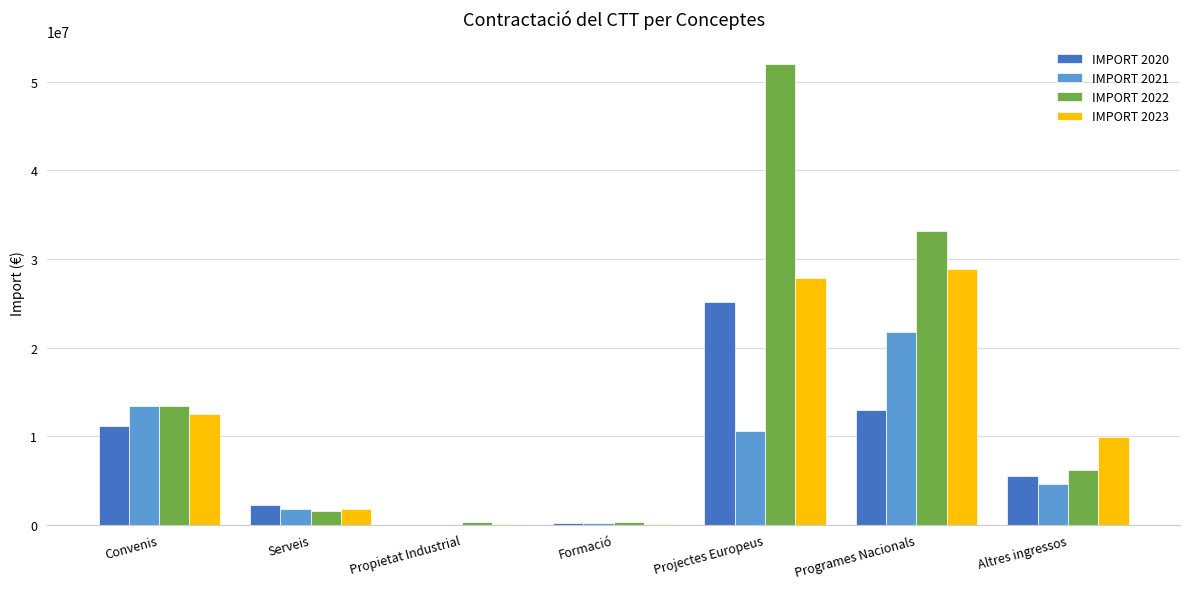

Which series changed the most between Convenis and Projectes Europeus?

IMPORT 2022